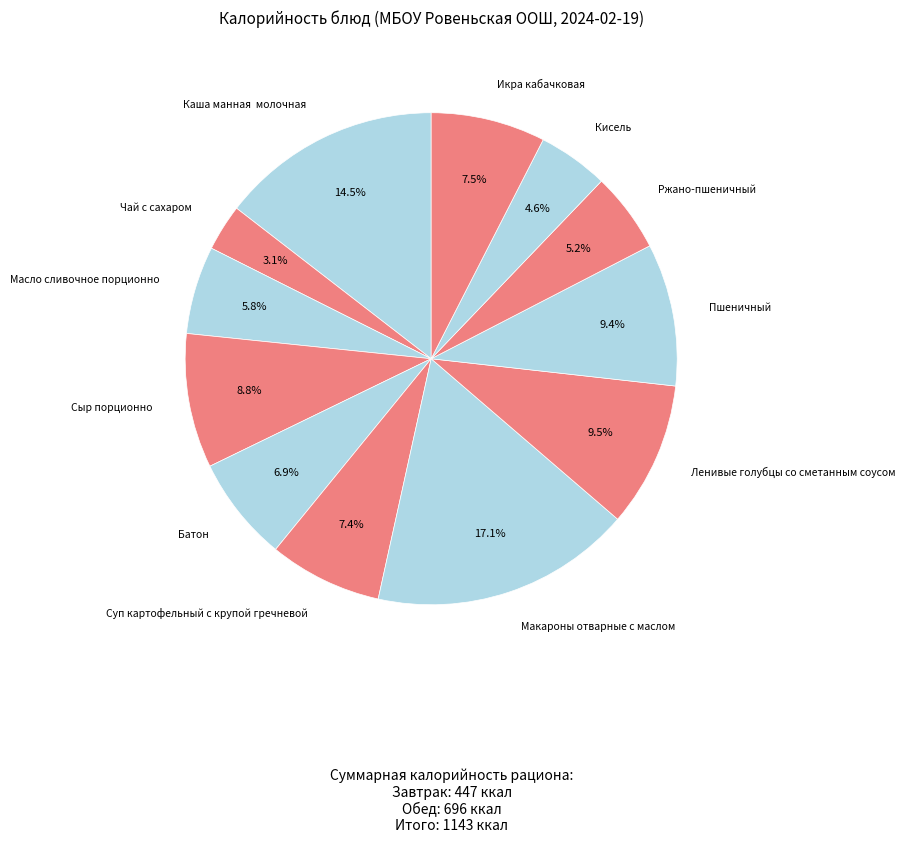

What is the smallest slice in the pie chart?

Чай с сахаром